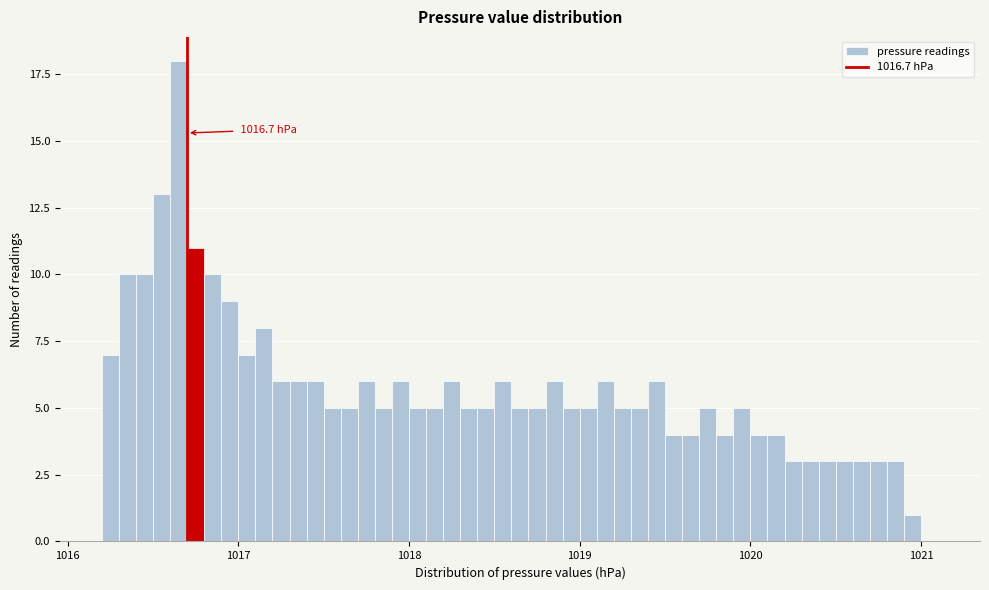

Read against the x-axis, roughly where is the centre of the tallest bar?

1016.7